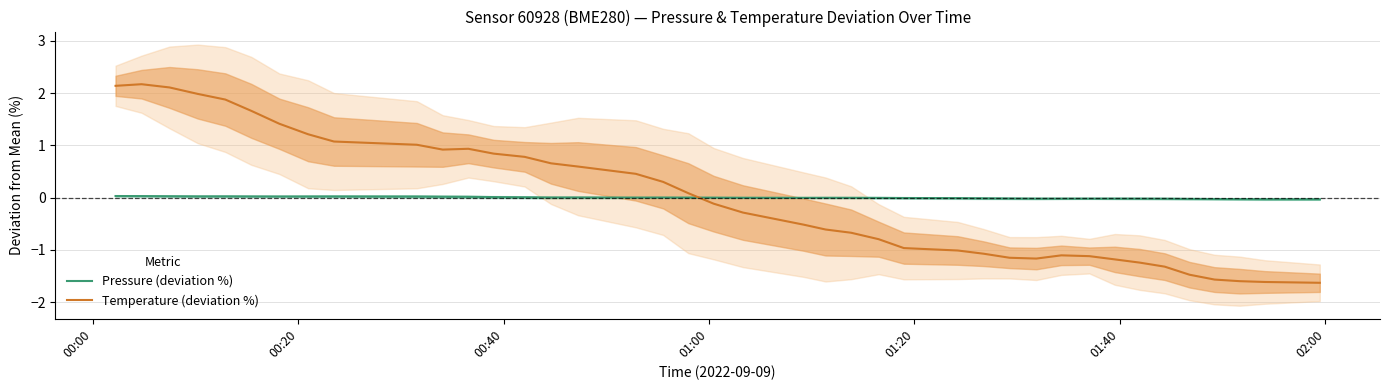

What are all the series names shown in the legend?

Pressure (deviation %), Temperature (deviation %)